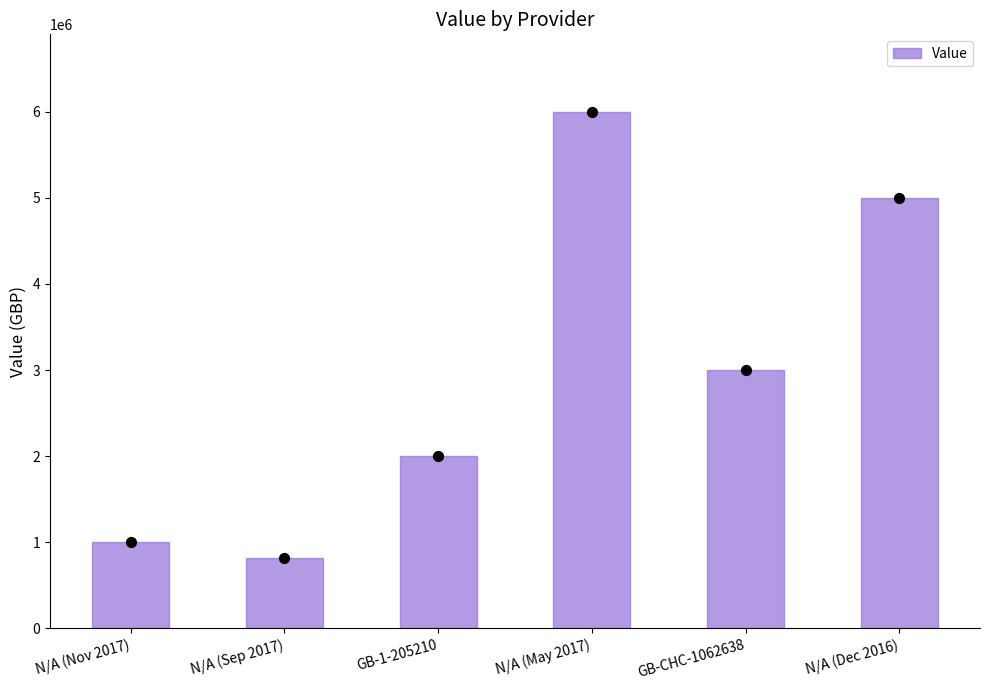

Which has a higher value, GB-1-205210 or GB-CHC-1062638?

GB-CHC-1062638